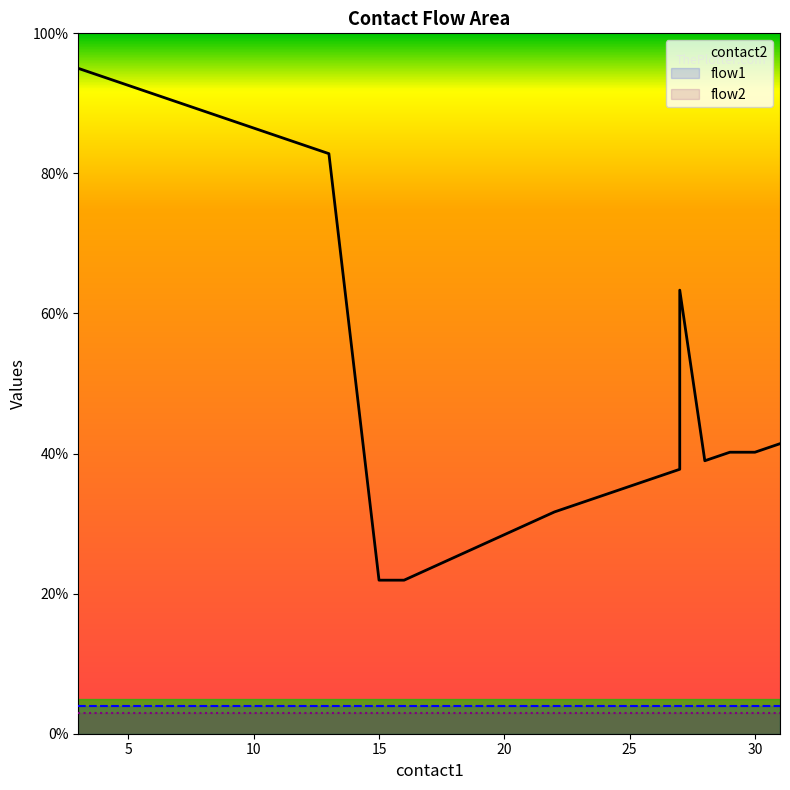

True or false: flow2 and flow1 cross at least once.

False